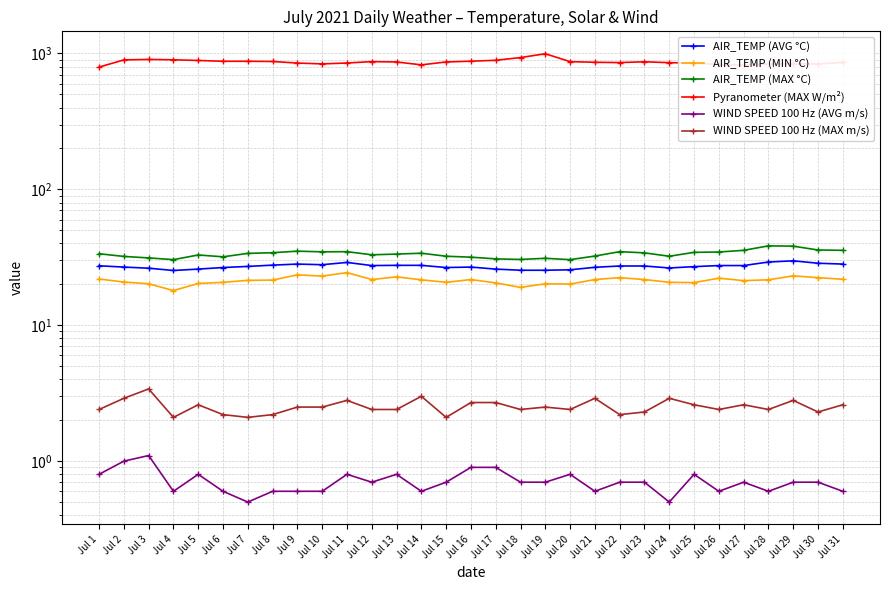

Which has a higher value, Jul 12 or Jul 8?

Jul 8